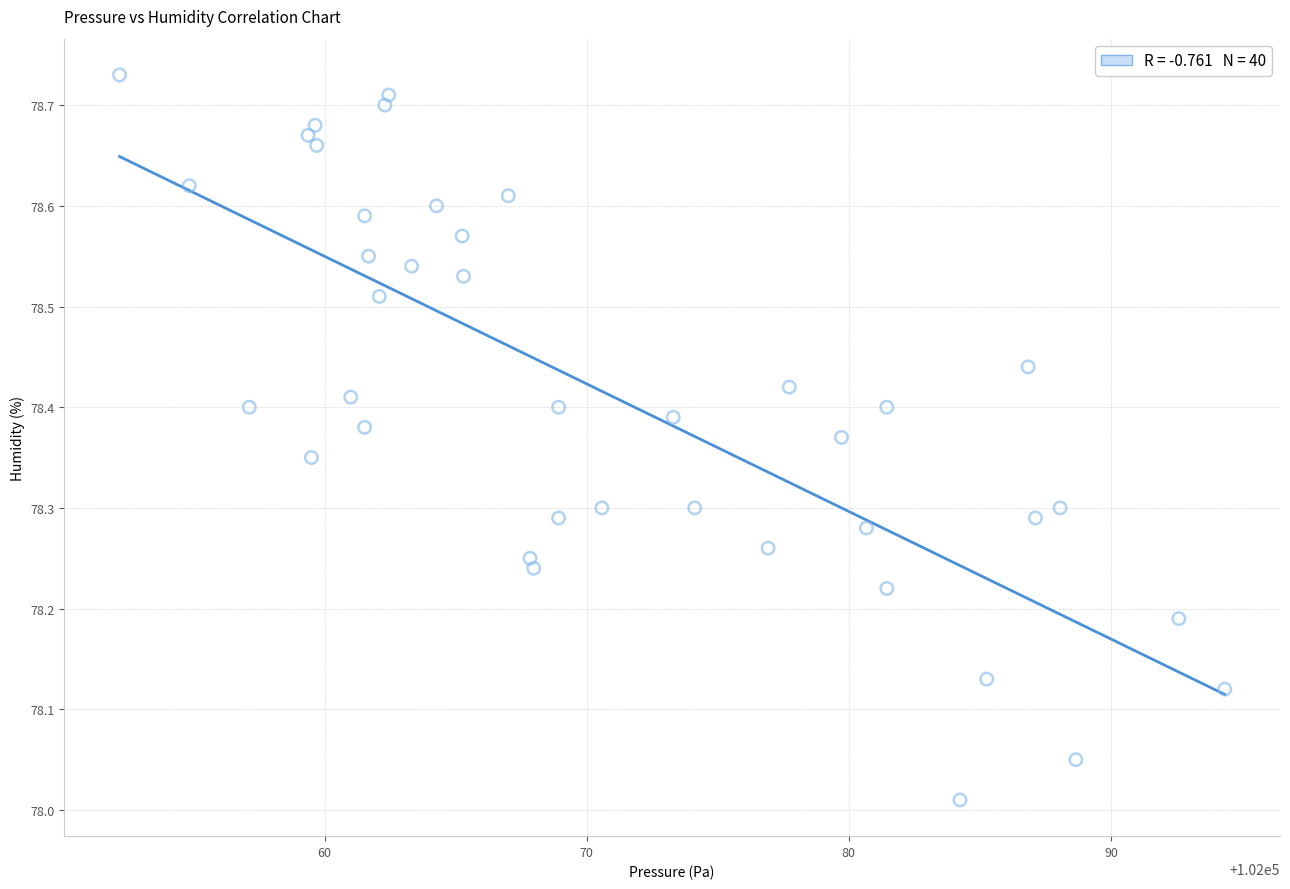

What is the range of X values (max minus min)?

42.2